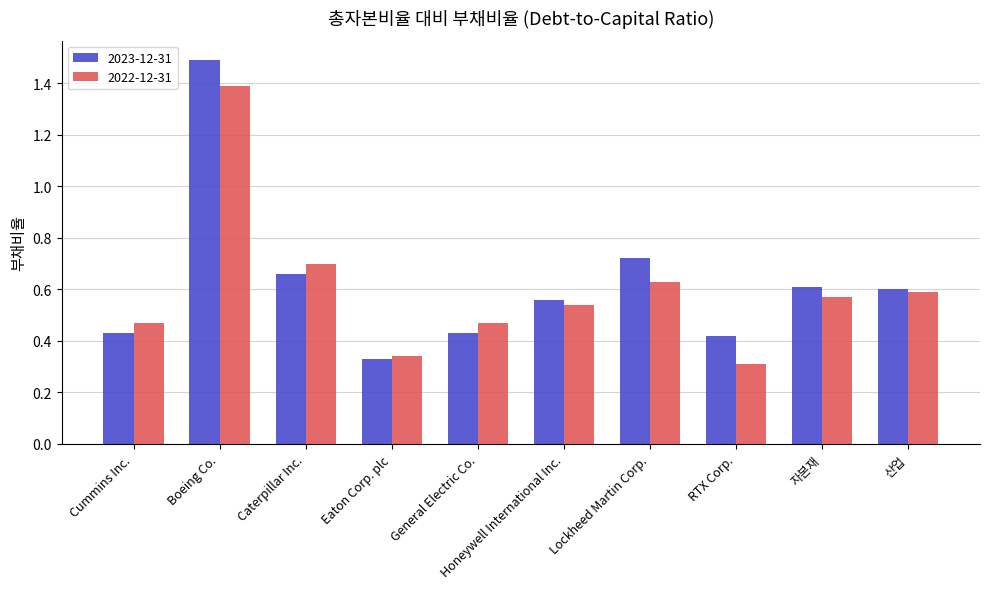

At which label does 2022-12-31 reach its minimum?

RTX Corp.